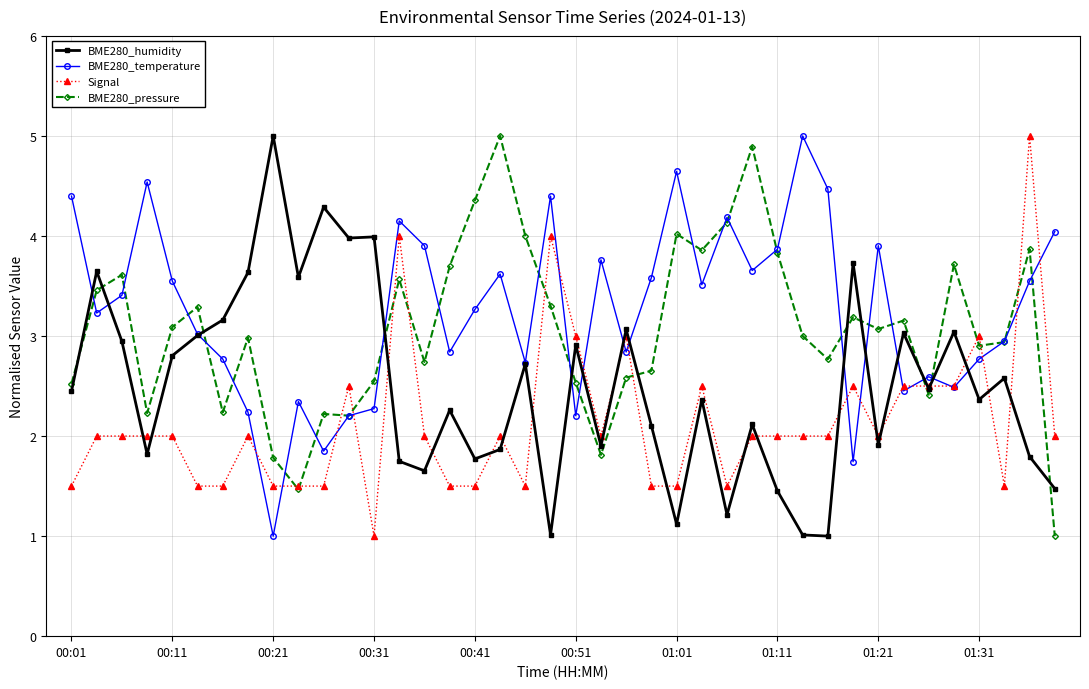

What is the value of the BME280_humidity point at the 6th from the left?

3.0